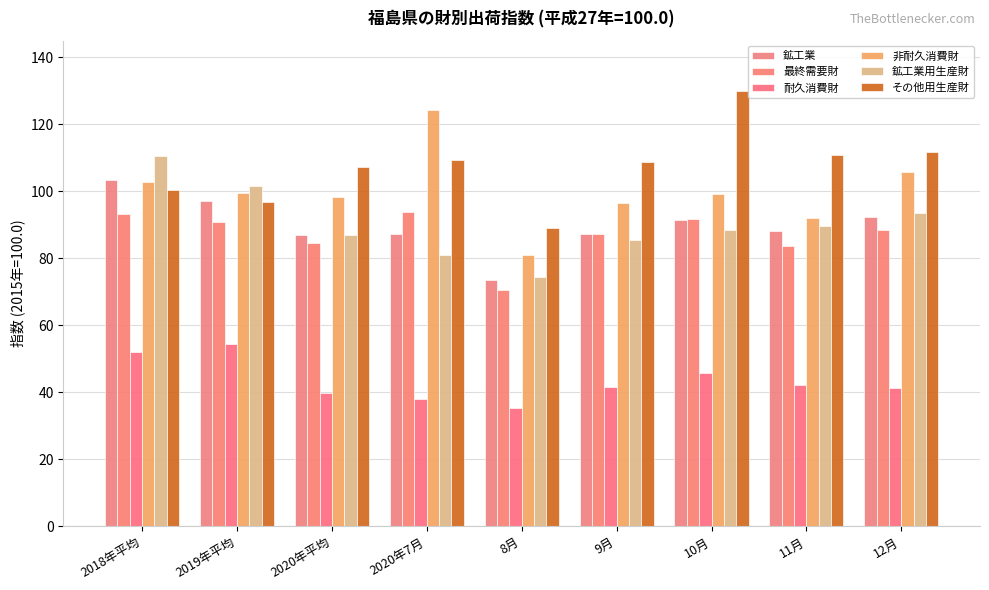

At which category is the sum across all series the highest?

2018年平均